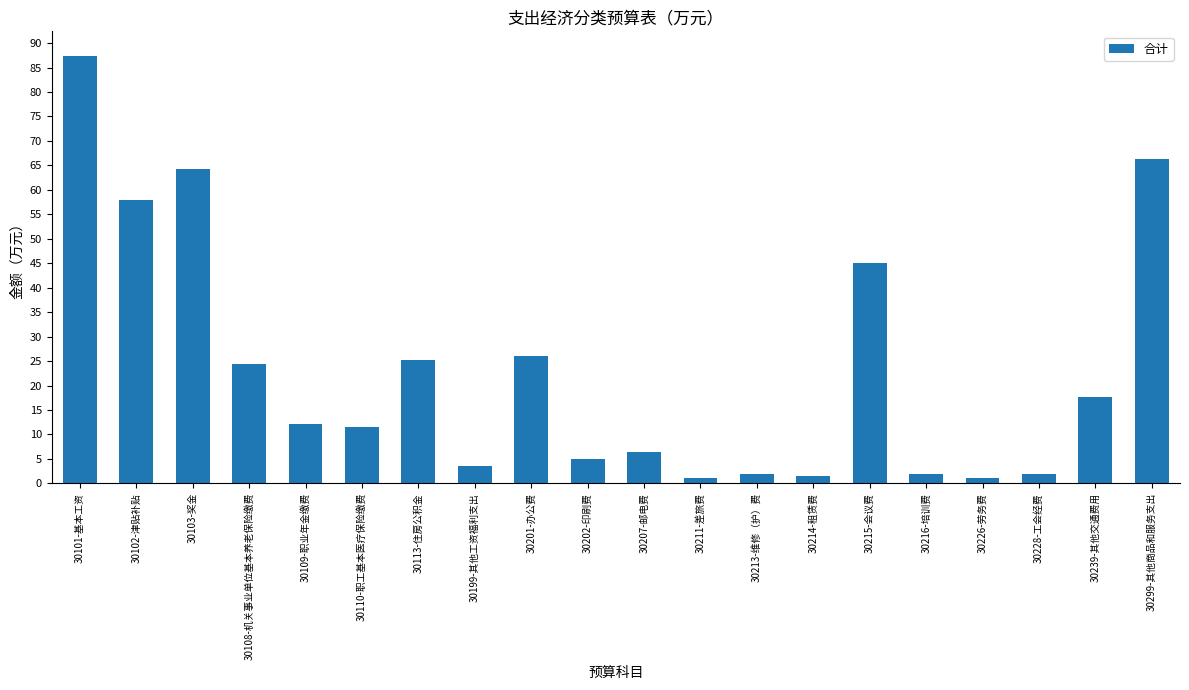

How many values exceed 12?

10